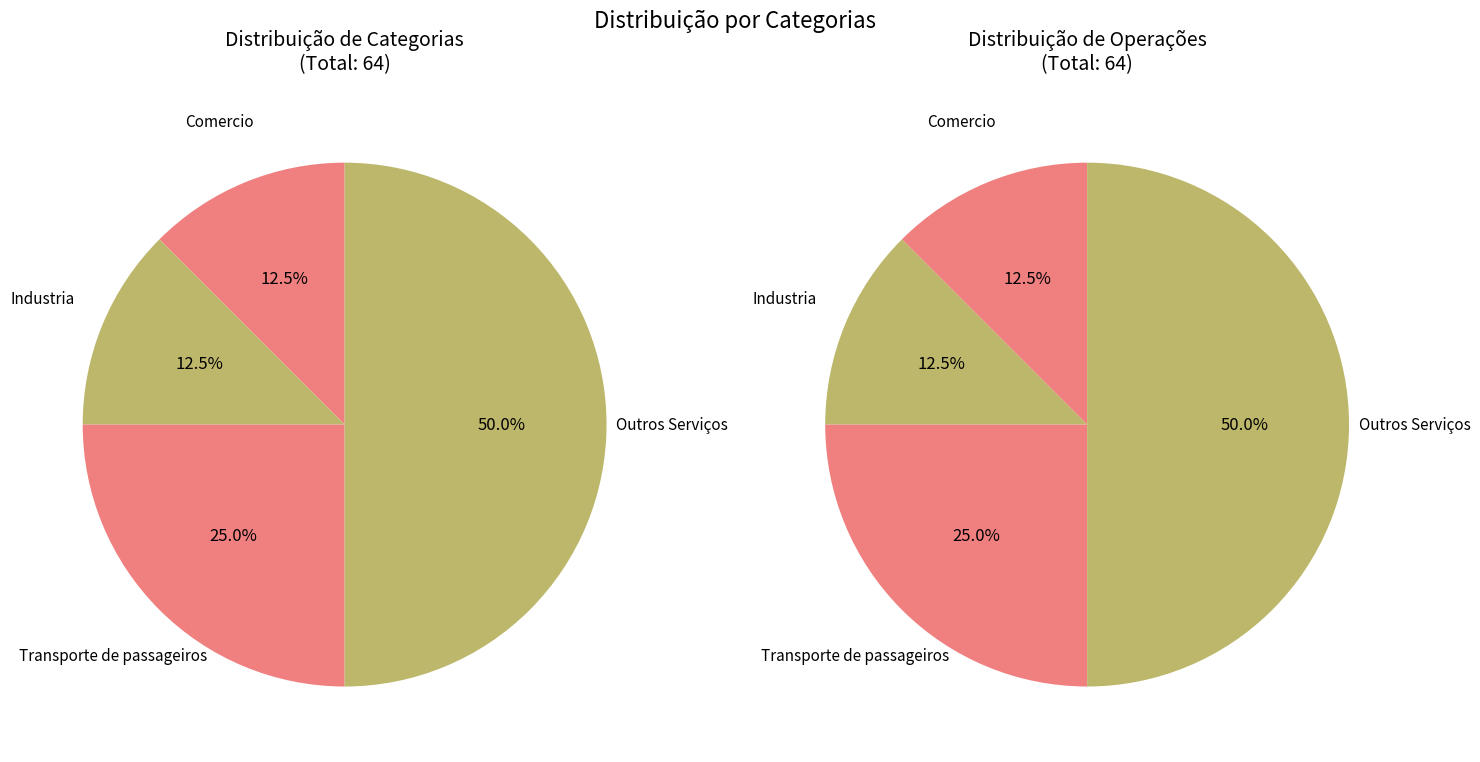

Approximately how many times larger is the value at Industria compared to Outros Serviços?

0.2